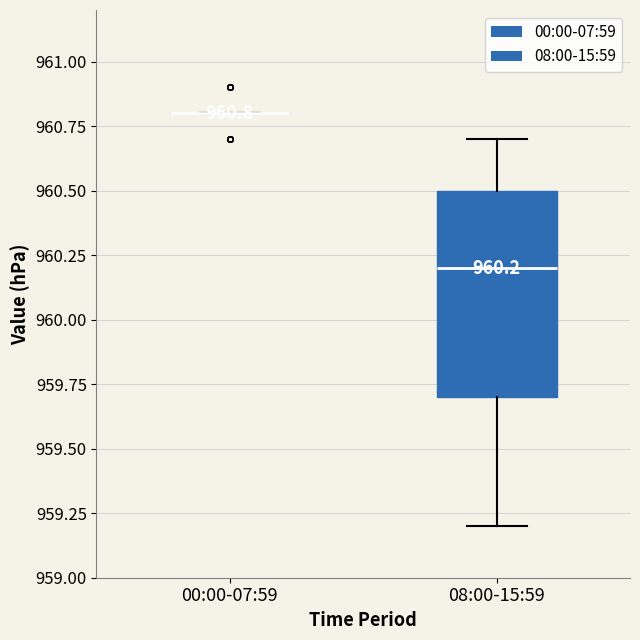

Comparing the boxes themselves (not the whiskers), which one is the tallest?

08:00-15:59